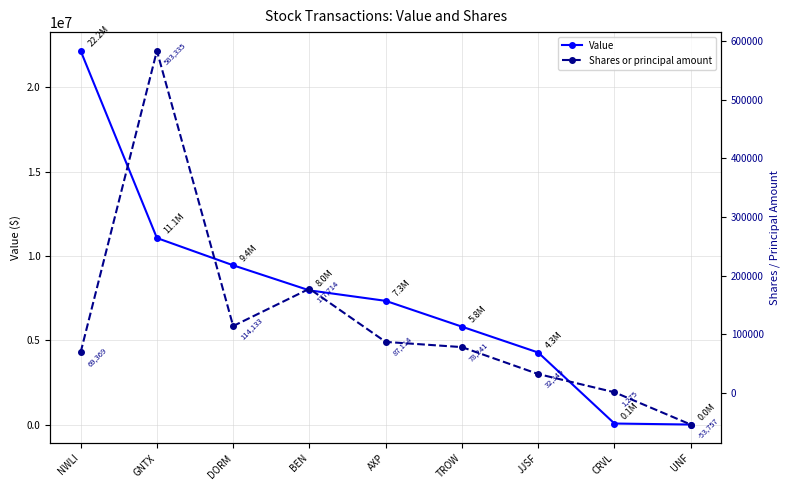

What is the greatest value displayed?

22172000